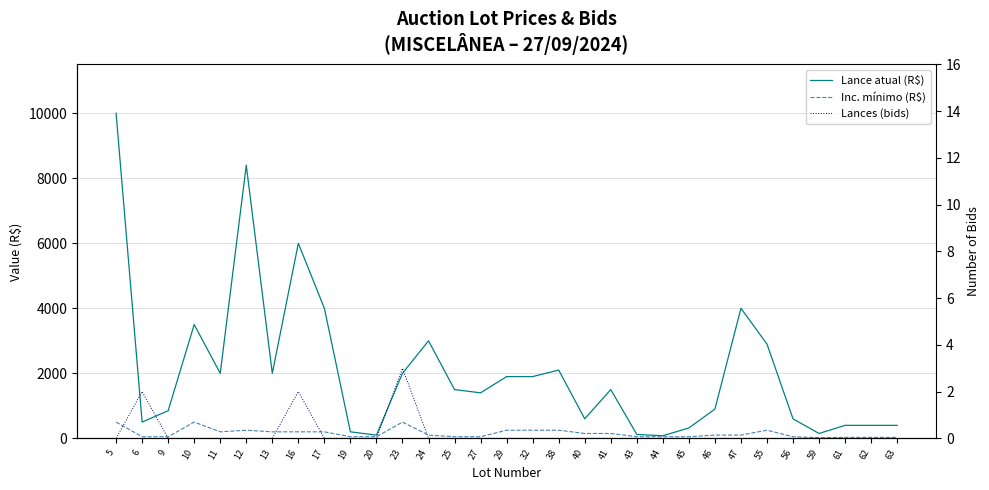

How many interior local peaks does the Lance atual (R$) series have?

7